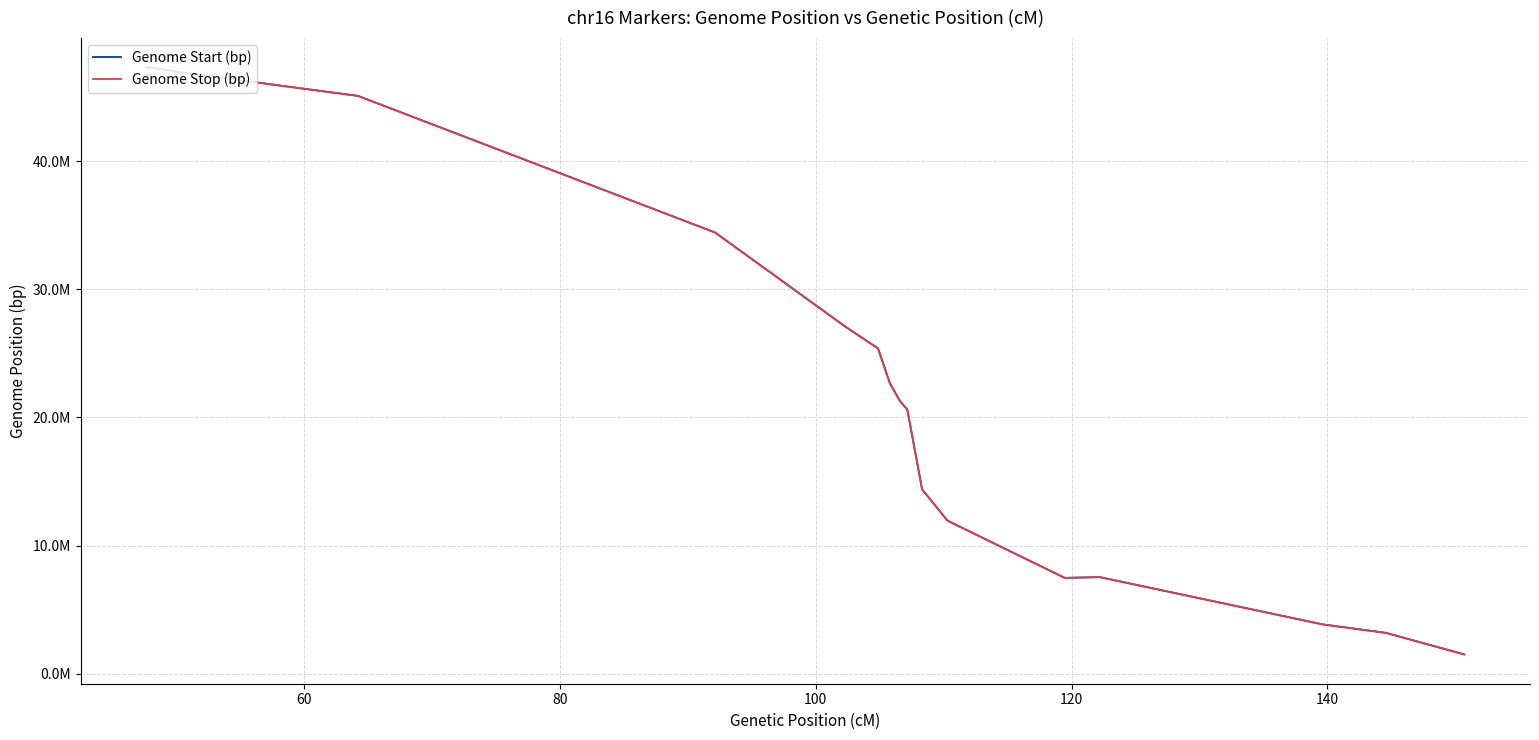

What is the spread (max minus min) of values at 120?

211